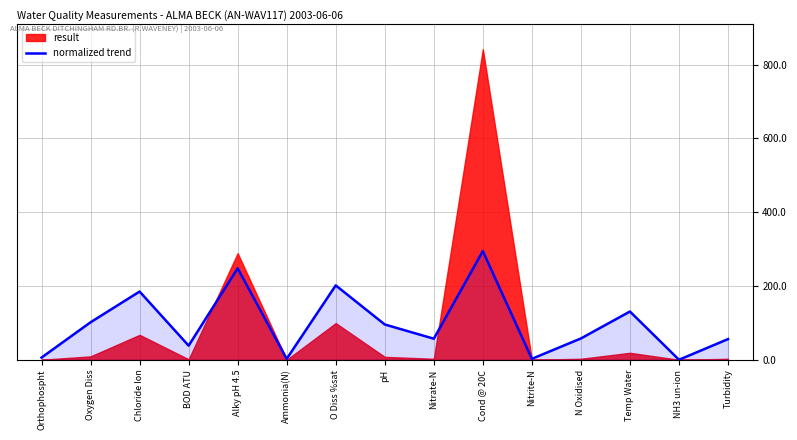

At which category does the data reach its first local valley?

BOD ATU